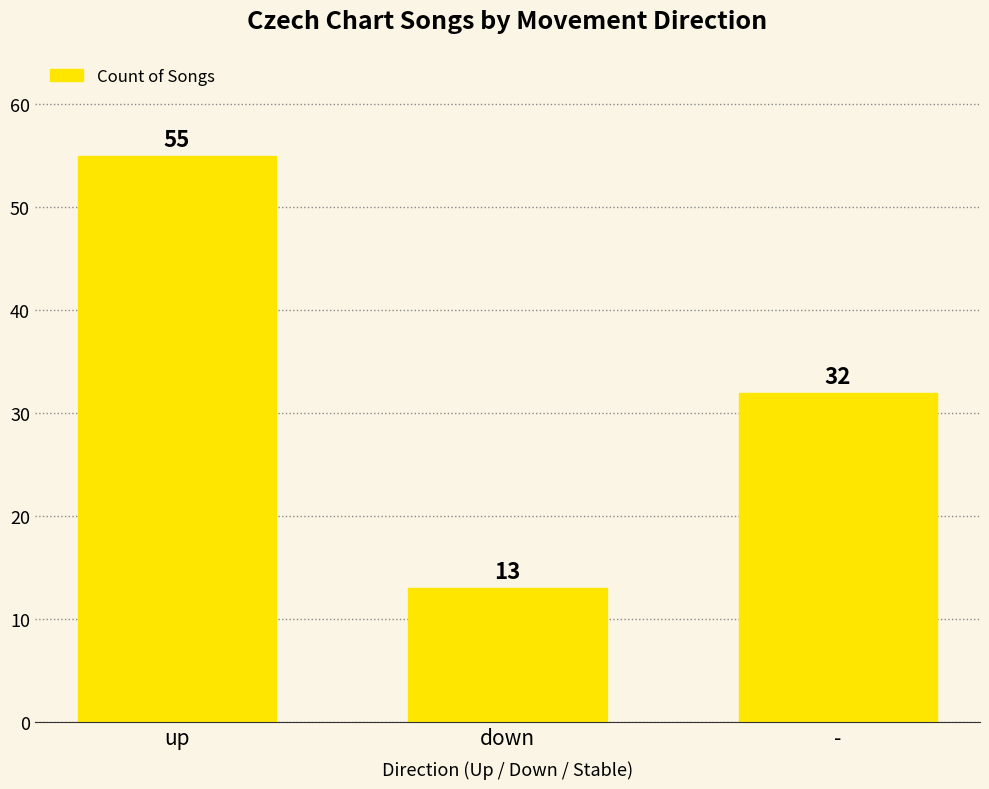

What is the label of the 2nd bar from the right?

down